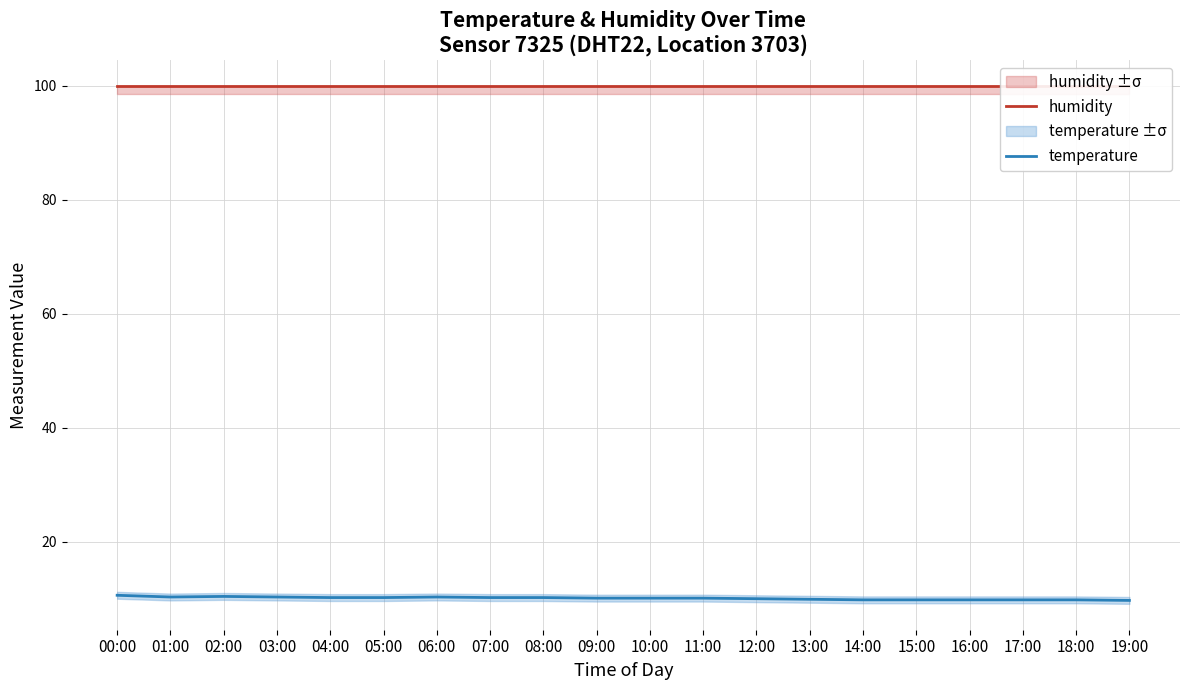

The humidity series shows 99.9 at 10:00. True or false?

True